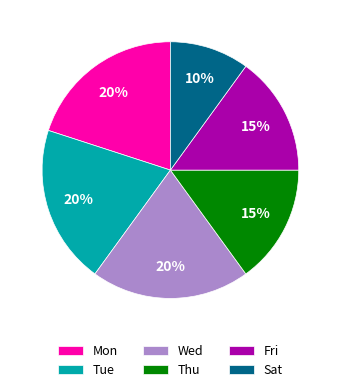

Which category has the smallest portion of the pie?

Sat